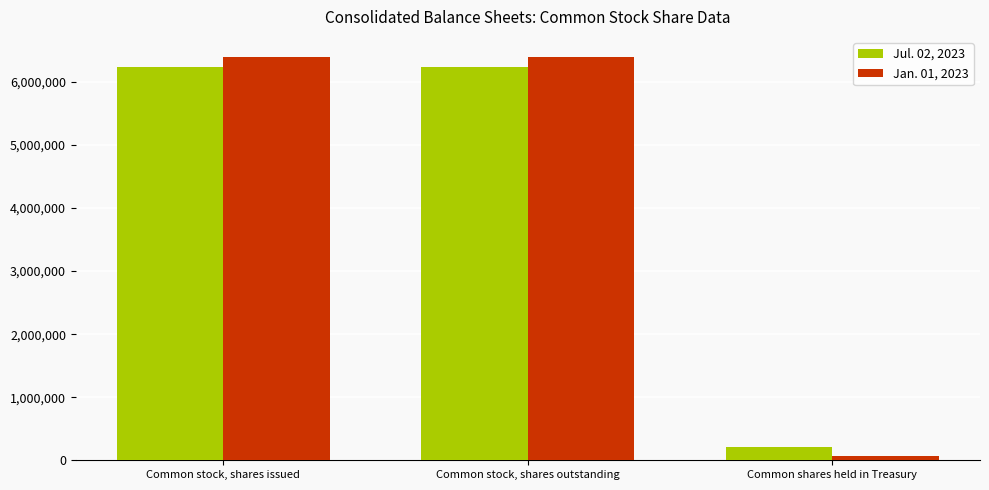

Reading right to left, list all the values displayed in this chart.

Jul. 02, 2023: Common shares held in Treasury=215000	Common stock, shares outstanding=6246118	Common stock, shares issued=6246118
Jan. 01, 2023: Common shares held in Treasury=65000	Common stock, shares outstanding=6396118	Common stock, shares issued=6396118